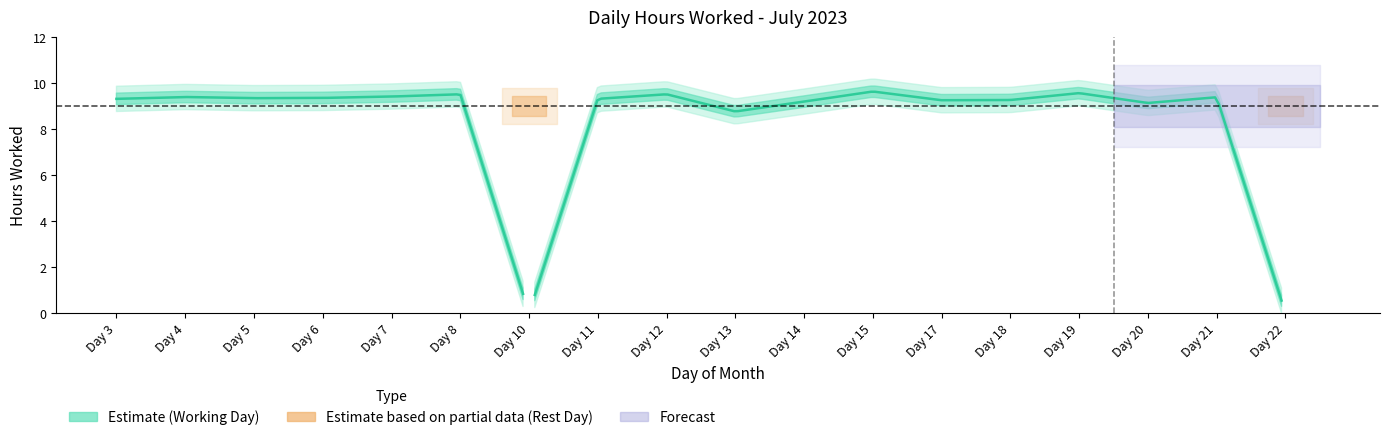

What is the average value?

8.3